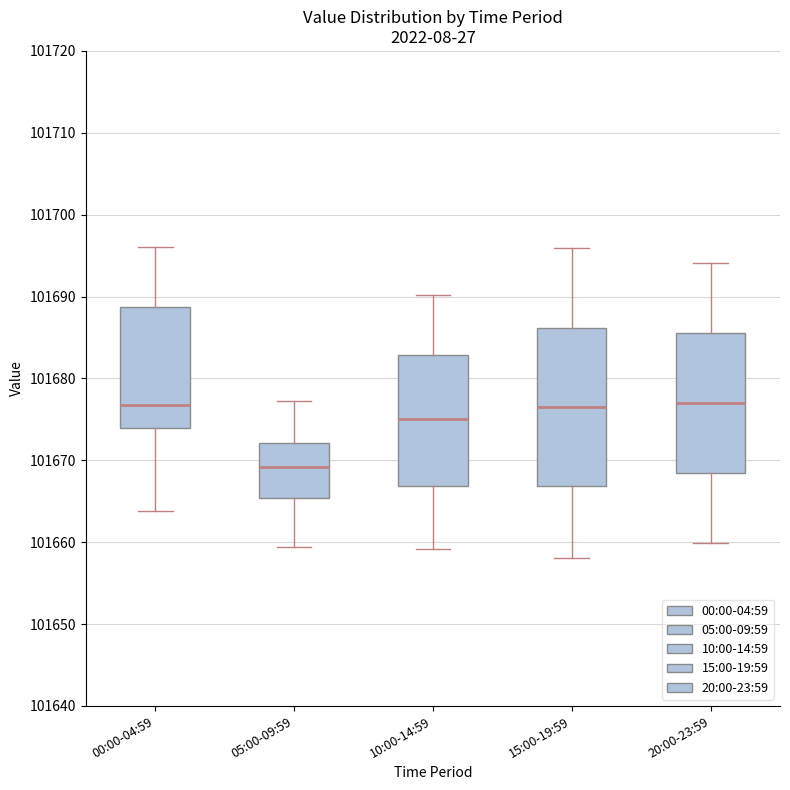

Which box has the lowest median line?

05:00-09:59